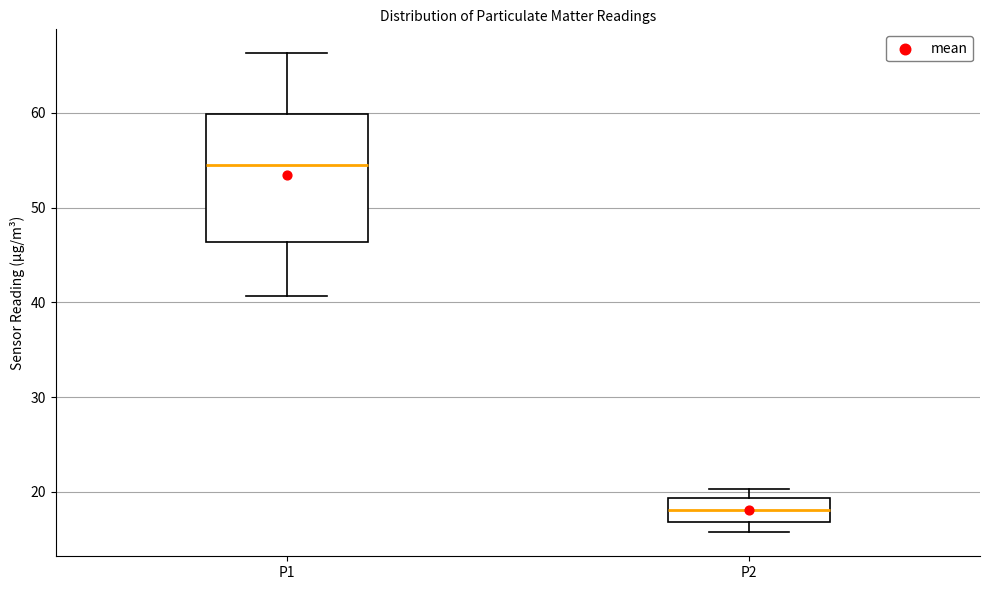

Reading left to right, read every box against the y-axis: the position of its median line, the range the box covers, and the ends of its whiskers. The values are not printed on the chart, so give them approximately, as read against the axis.

P1: median 55, box 46 to 60, whiskers 41 to 66
P2: median 18, box 17 to 19, whiskers 16 to 20